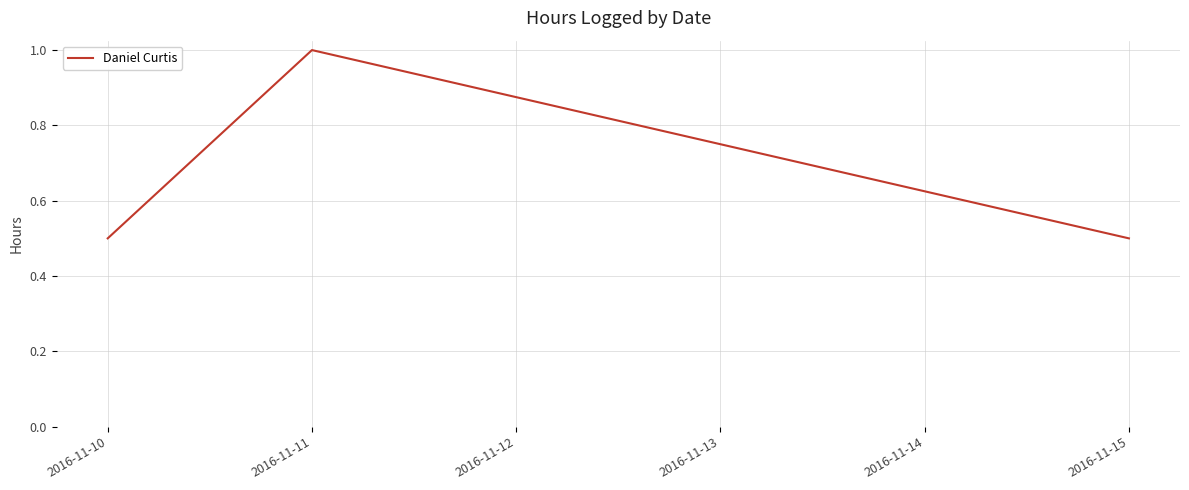

Which category has the highest value across all series?

2016-11-11